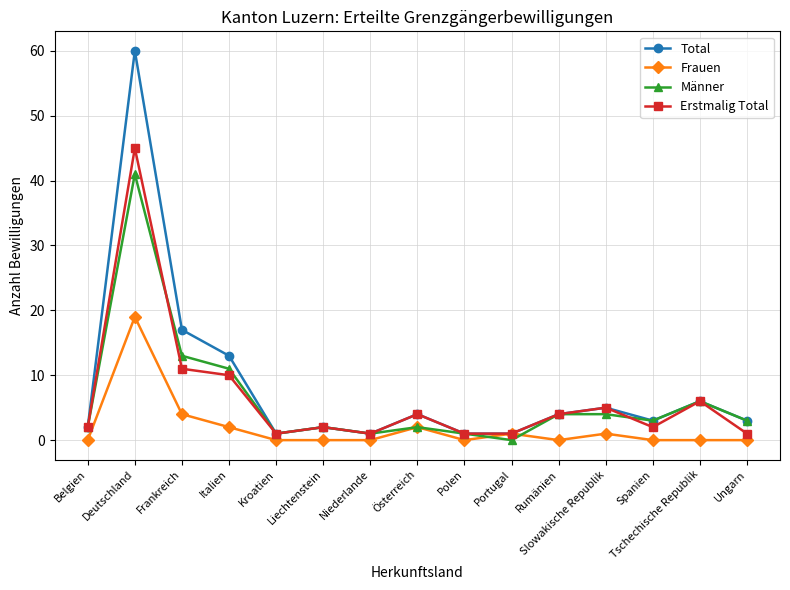

What is the sum of all Total values?

123